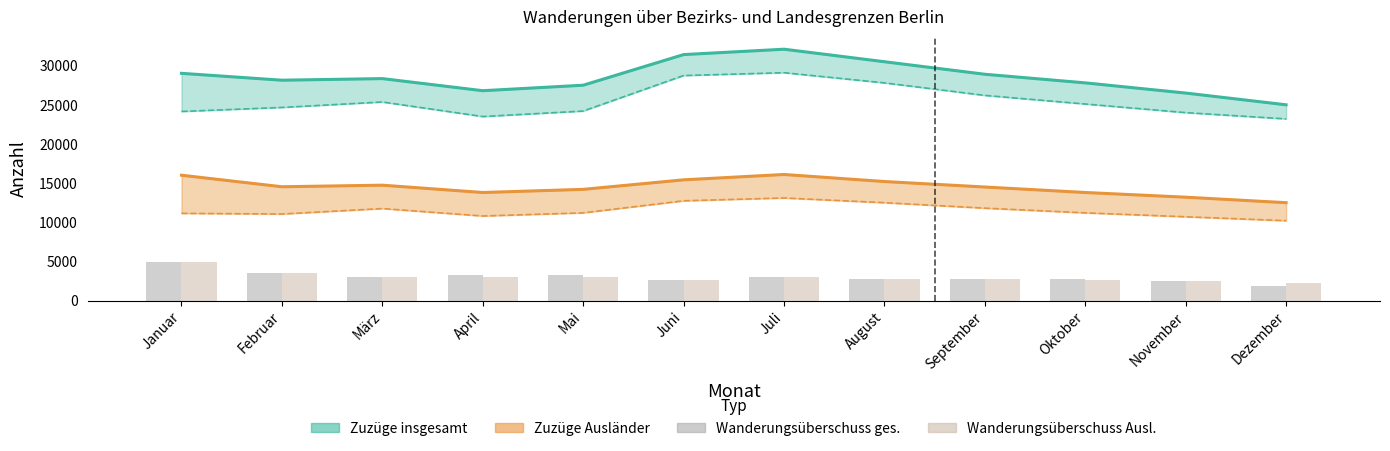

What value does the Wanderungsüberschuss ges. series have at Dezember, to the nearest 50?

1800